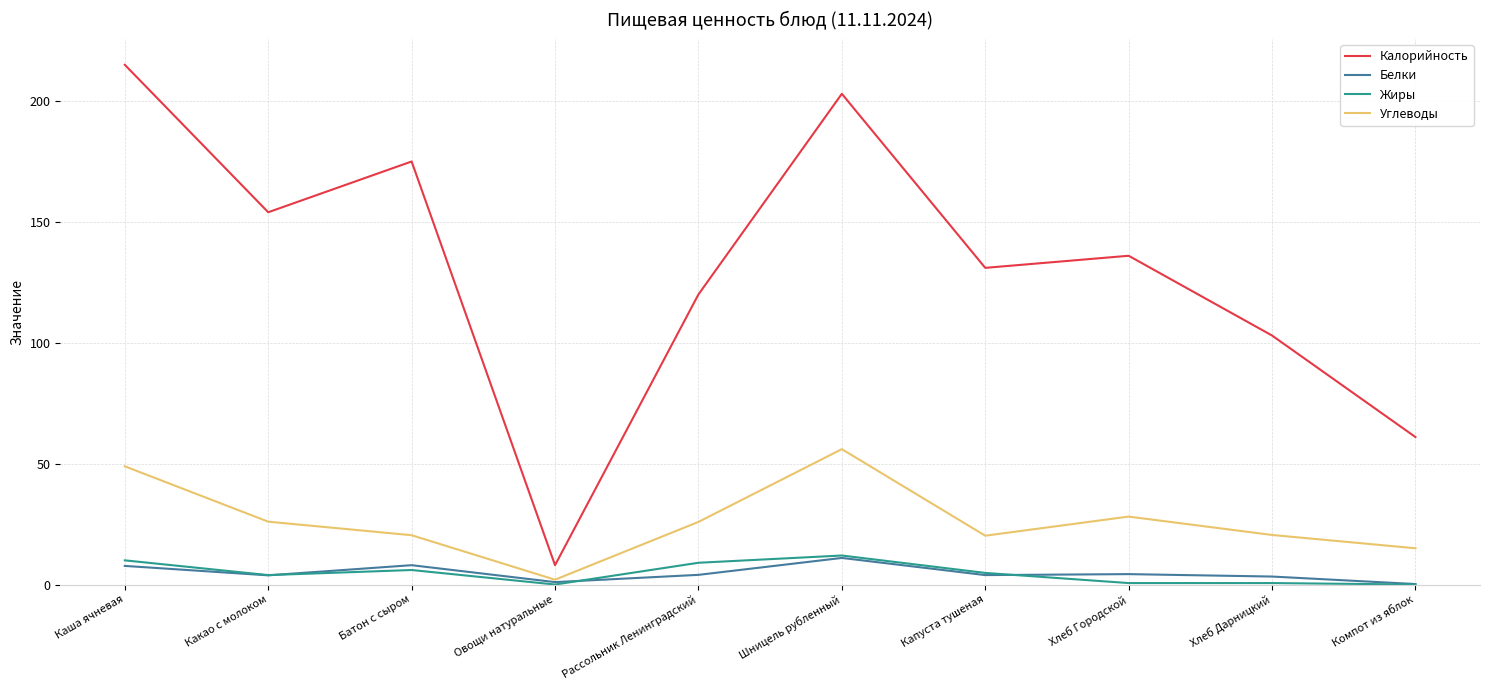

What is the sum of the Жиры values at Каша ячневая and Капуста тушеная?

14.8